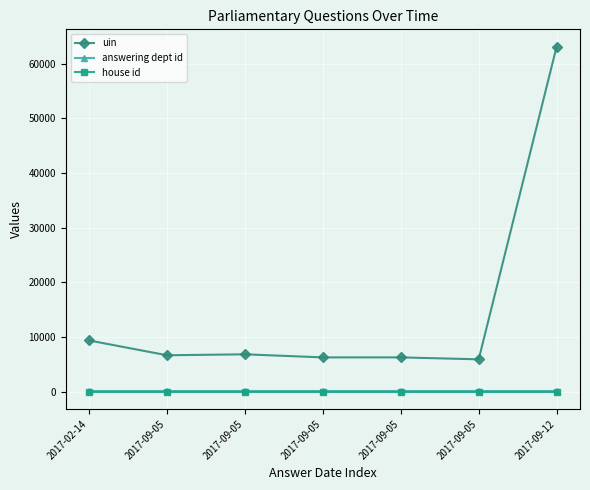

Which series has the largest range (max minus min)?

uin